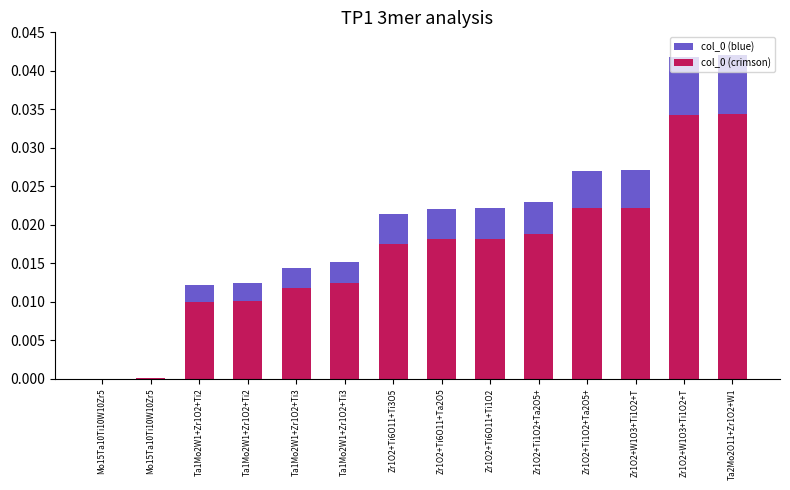

Reading left to right, extract all data points from this chart.

col_0 (blue): Mo15Ta10Ti10W10Zr5=0.0	Mo15Ta10Ti10W10Zr5=0.0	Ta1Mo2W1+Zr1O2+Ti2=0.0	Ta1Mo2W1+Zr1O2+Ti2=0.0	Ta1Mo2W1+Zr1O2+Ti3=0.0	Ta1Mo2W1+Zr1O2+Ti3=0.0	Zr1O2+Ti6O11+Ti3O5=0.0	Zr1O2+Ti6O11+Ta2O5=0.0	Zr1O2+Ti6O11+Ti1O2=0.0	Zr1O2+Ti1O2+Ta2O5+=0.0	Zr1O2+Ti1O2+Ta2O5+=0.0	Zr1O2+W1O3+Ti1O2+T=0.0	Zr1O2+W1O3+Ti1O2+T=0.0	Ta2Mo2O11+Zr1O2+W1=0.0
col_0 (crimson): Mo15Ta10Ti10W10Zr5=0.0	Mo15Ta10Ti10W10Zr5=0.0	Ta1Mo2W1+Zr1O2+Ti2=0.0	Ta1Mo2W1+Zr1O2+Ti2=0.0	Ta1Mo2W1+Zr1O2+Ti3=0.0	Ta1Mo2W1+Zr1O2+Ti3=0.0	Zr1O2+Ti6O11+Ti3O5=0.0	Zr1O2+Ti6O11+Ta2O5=0.0	Zr1O2+Ti6O11+Ti1O2=0.0	Zr1O2+Ti1O2+Ta2O5+=0.0	Zr1O2+Ti1O2+Ta2O5+=0.0	Zr1O2+W1O3+Ti1O2+T=0.0	Zr1O2+W1O3+Ti1O2+T=0.0	Ta2Mo2O11+Zr1O2+W1=0.0